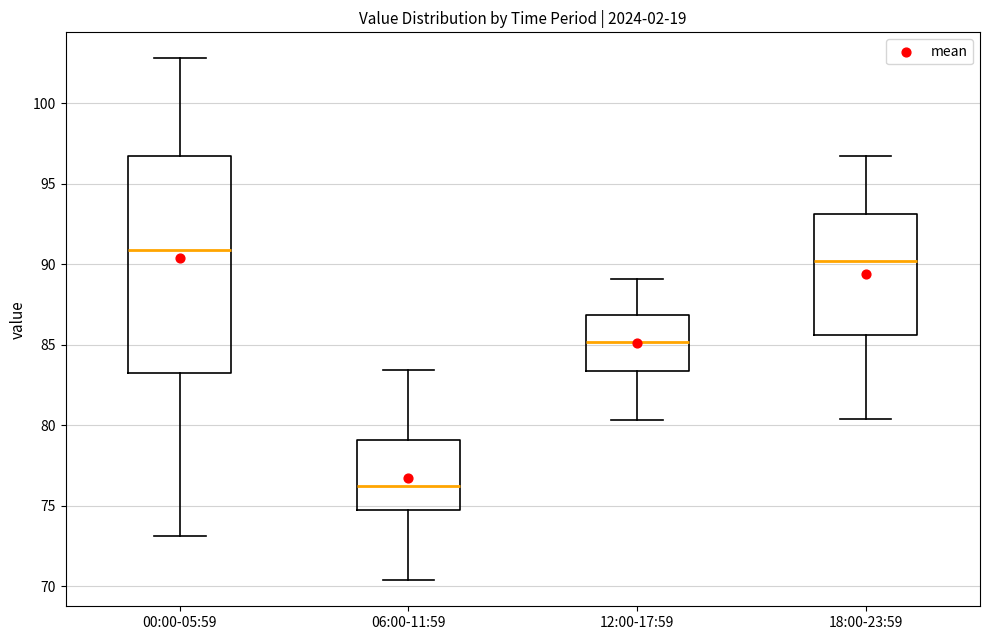

Reading left to right, transcribe this box plot: for each box, give where its median line is, the range the box spans, and where its two whiskers end, as read against the y-axis. The values are not printed on the chart, so give them approximately, as read against the axis.

00:00-05:59: median 91.0, box 83.0 to 96.5, whiskers 73.0 to 103.0
06:00-11:59: median 76.0, box 74.5 to 79.0, whiskers 70.5 to 83.5
12:00-17:59: median 85.0, box 83.5 to 87.0, whiskers 80.5 to 89.0
18:00-23:59: median 90.0, box 85.5 to 93.0, whiskers 80.5 to 96.5